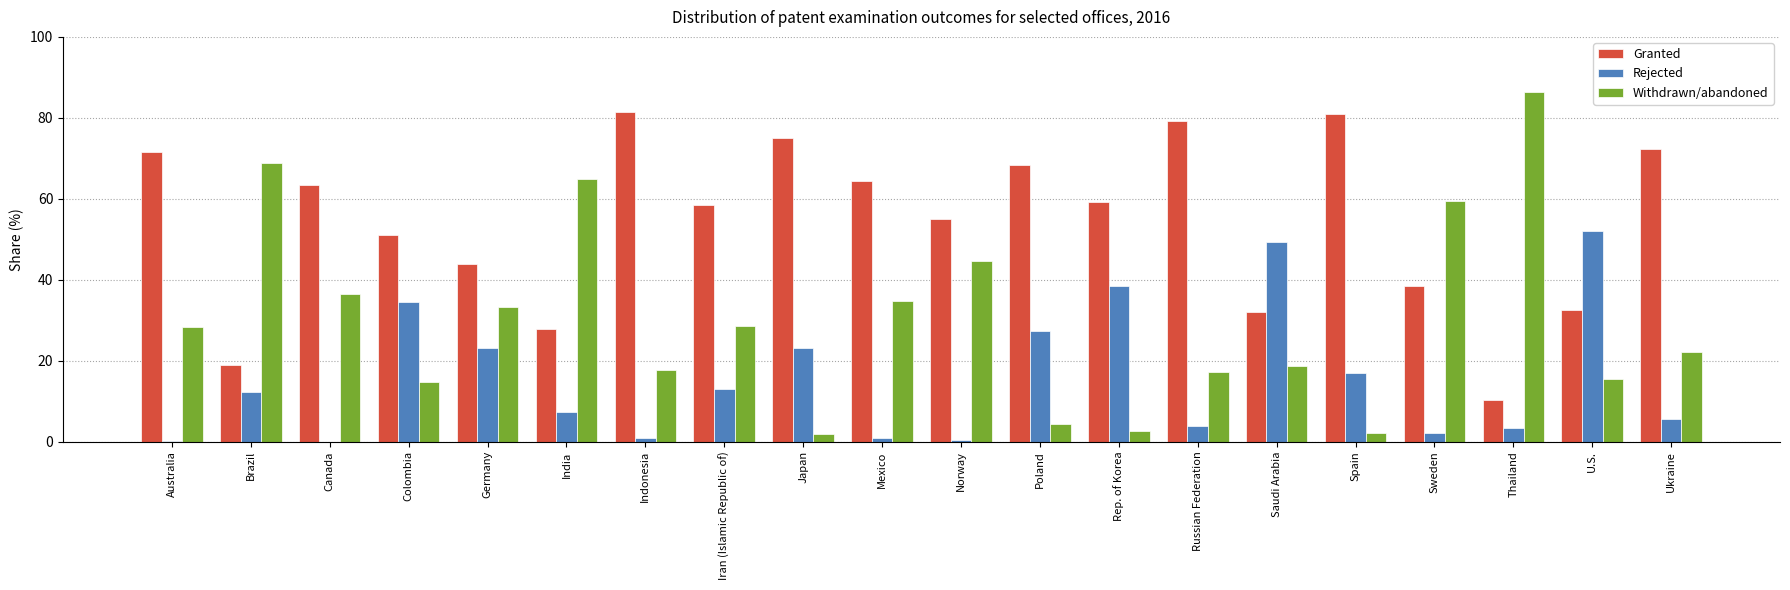

Is it true that Withdrawn/abandoned equals 2.5 at Rep. of Korea?

True